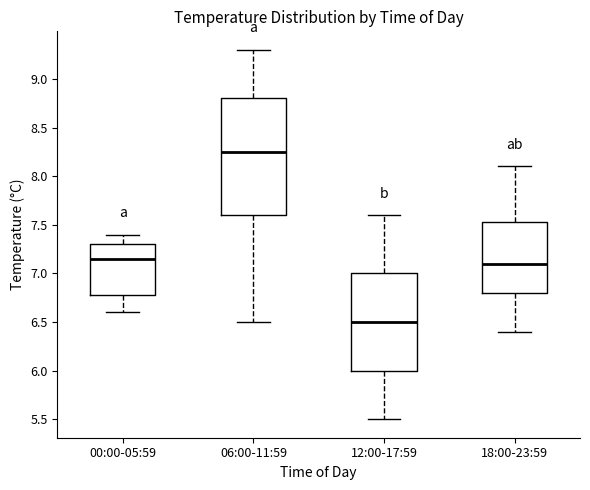

Reading left to right, read every box against the y-axis: the position of its median line, the range the box covers, and the ends of its whiskers. The values are not printed on the chart, so give them approximately, as read against the axis.

00:00-05:59: median 7.15, box 6.80 to 7.30, whiskers 6.60 to 7.40
06:00-11:59: median 8.25, box 7.60 to 8.80, whiskers 6.50 to 9.30
12:00-17:59: median 6.50, box 6.00 to 7.00, whiskers 5.50 to 7.60
18:00-23:59: median 7.10, box 6.80 to 7.55, whiskers 6.40 to 8.10